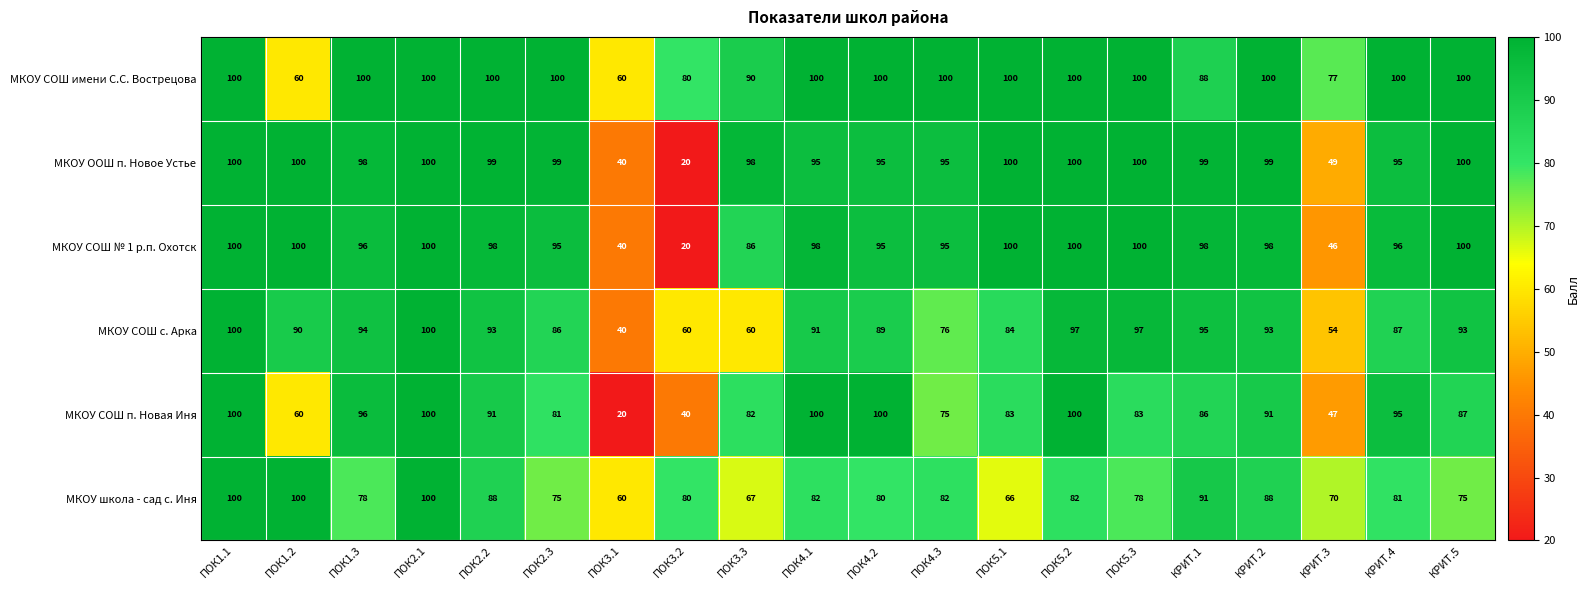

How many series are shown in this chart?

6